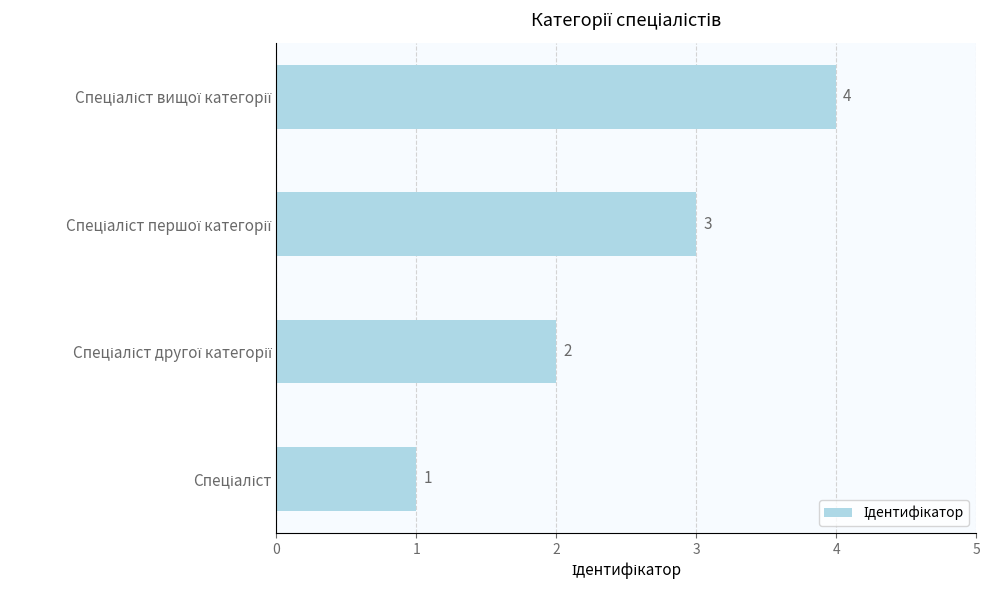

What is the greatest value displayed?

4